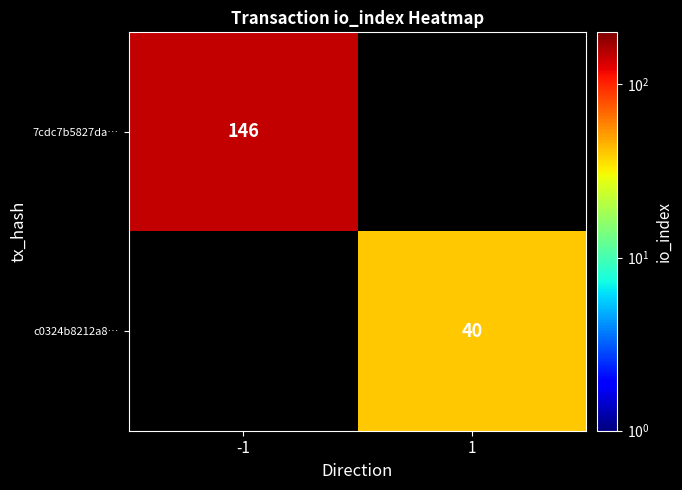

Is the value of c0324b8212a8… at 1 greater than the value of 7cdc7b5827da… at -1?

No